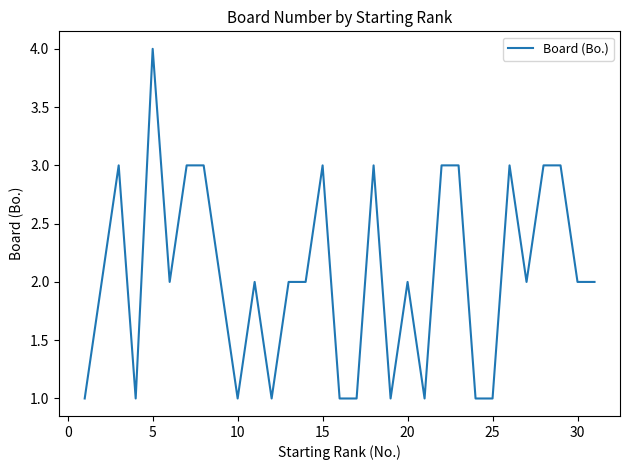

How many lines are shown in the chart?

1